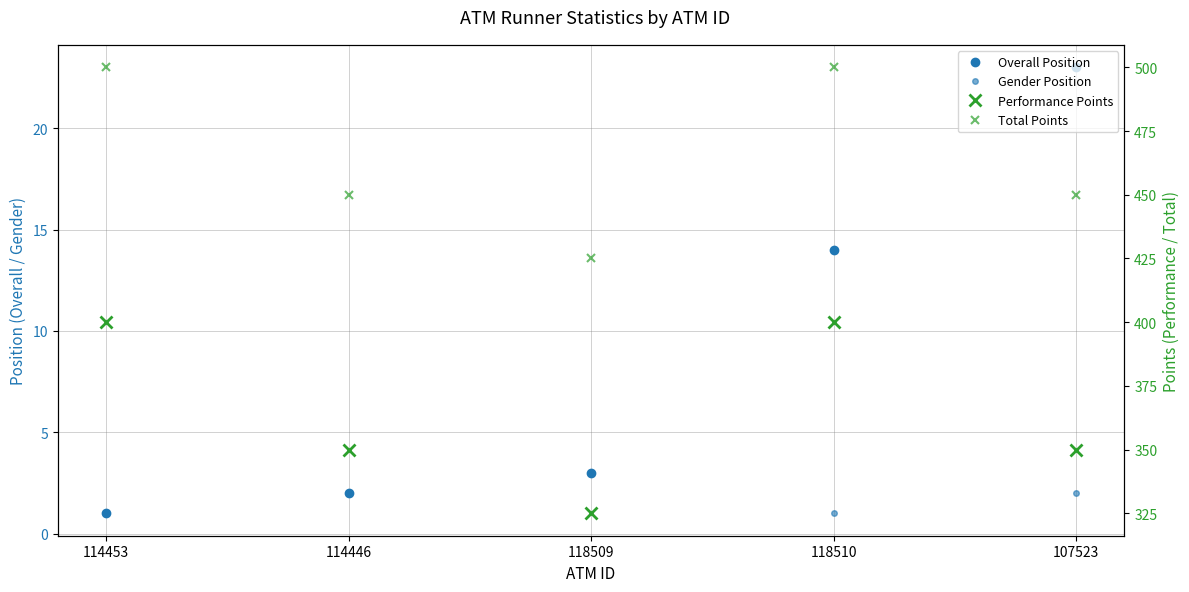

The Gender Position series shows 1 at 118510. True or false?

True